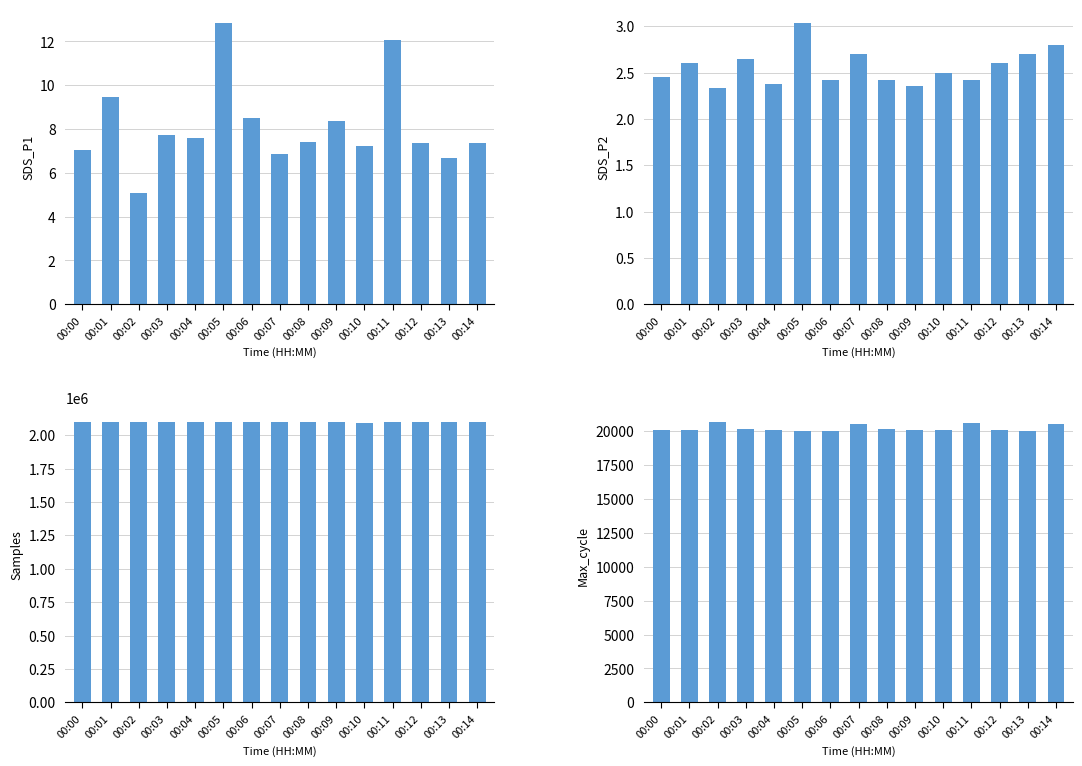

What is the spread (max minus min) of values at 00:14?

2096994.2